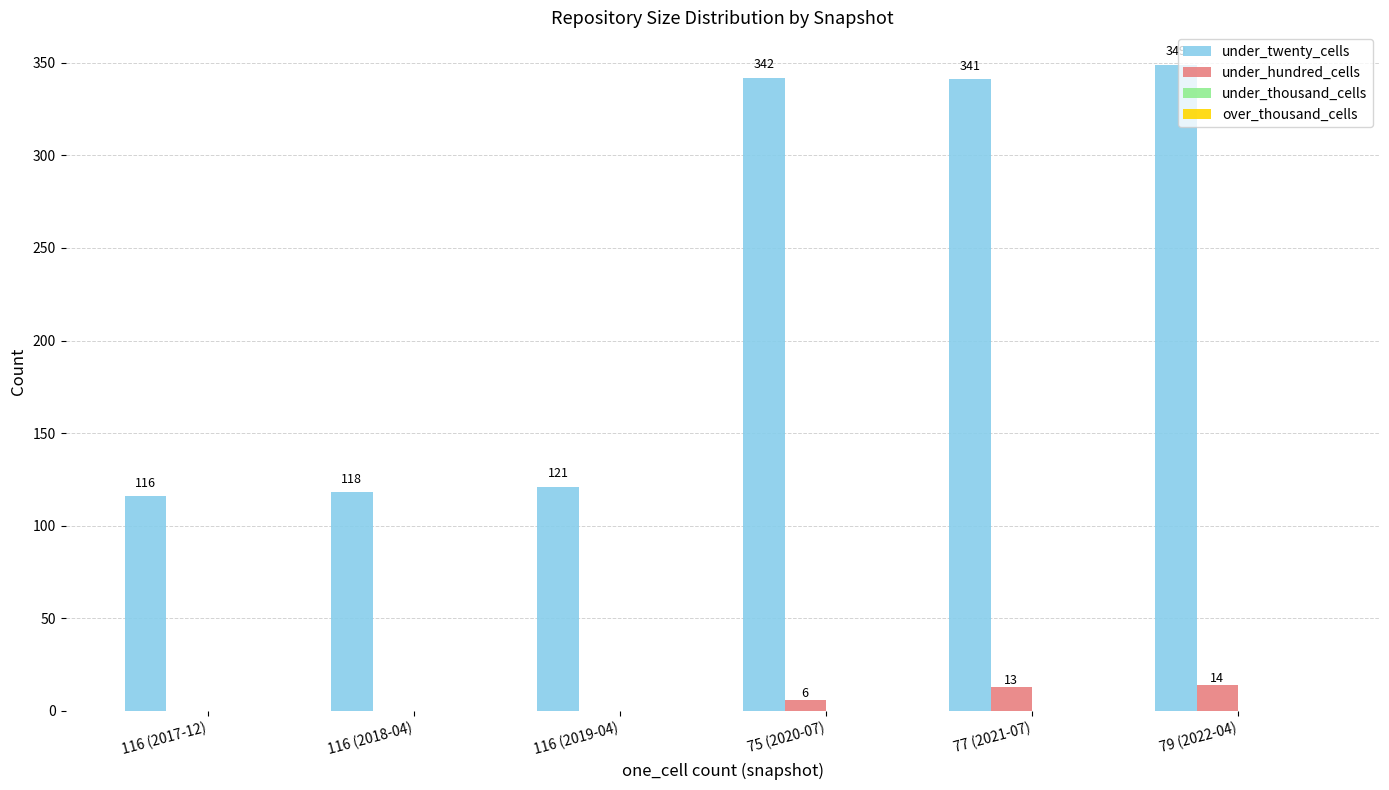

What is the total value across all series at 116 (2019-04)?

121